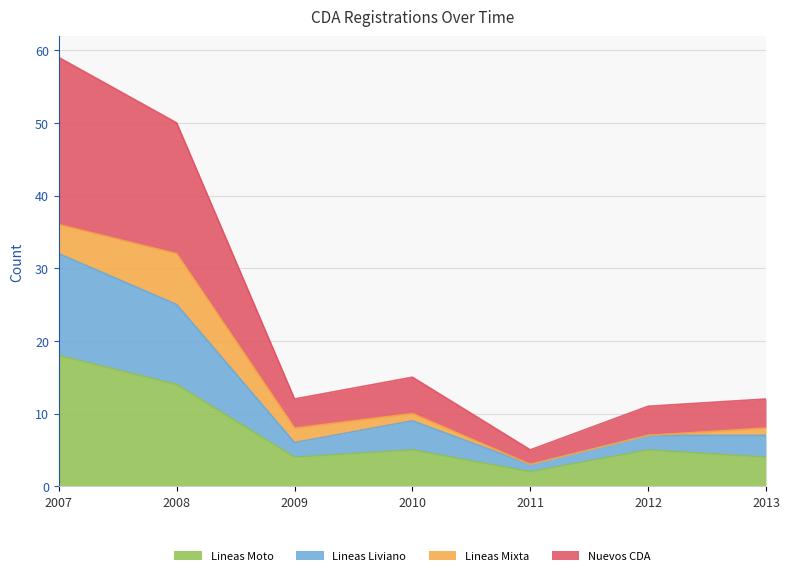

True or false: Lineas Liviano and Lineas Moto intersect in this chart.

False